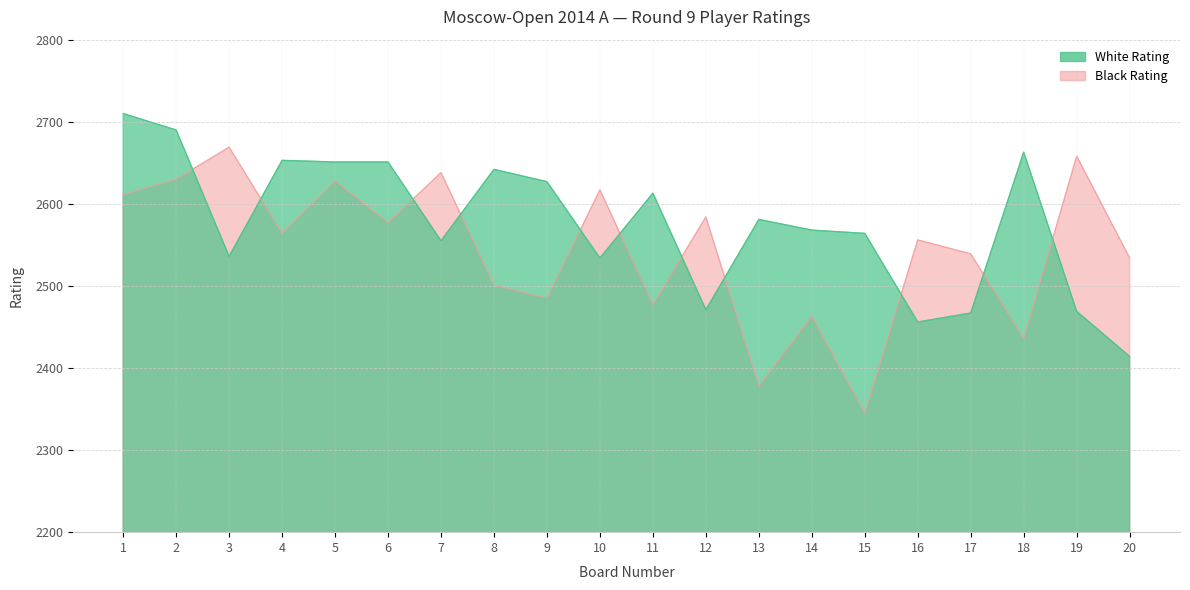

True or false: Black Rating and White Rating intersect in this chart.

True